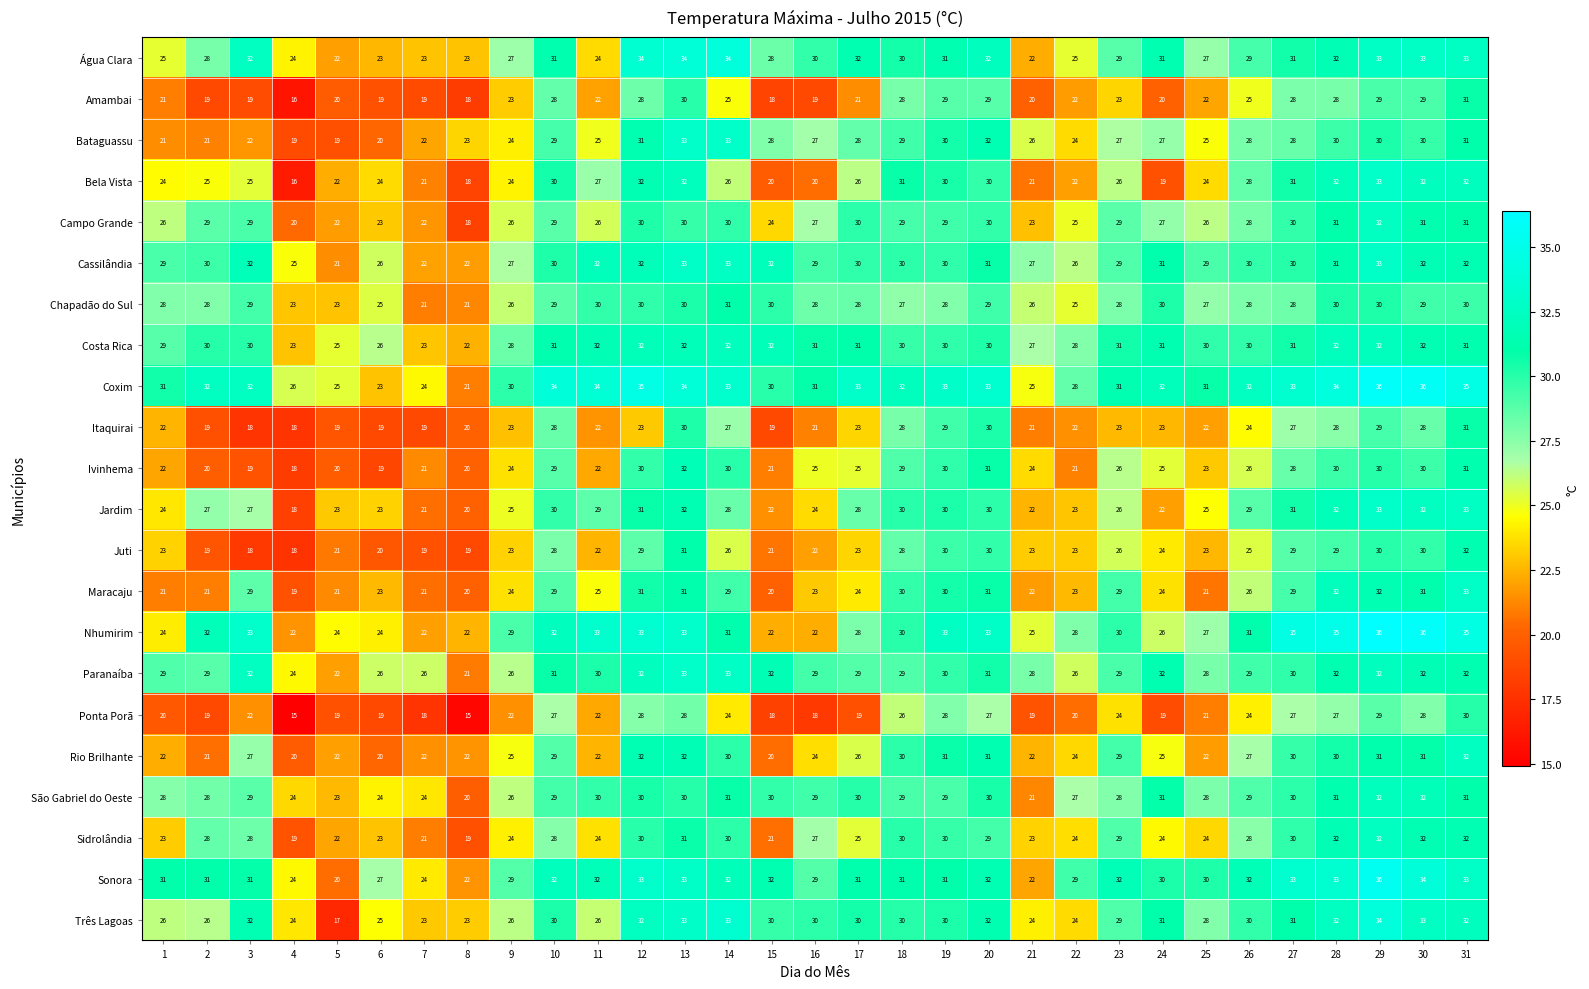

What is the spread (max minus min) of values at 3?

15